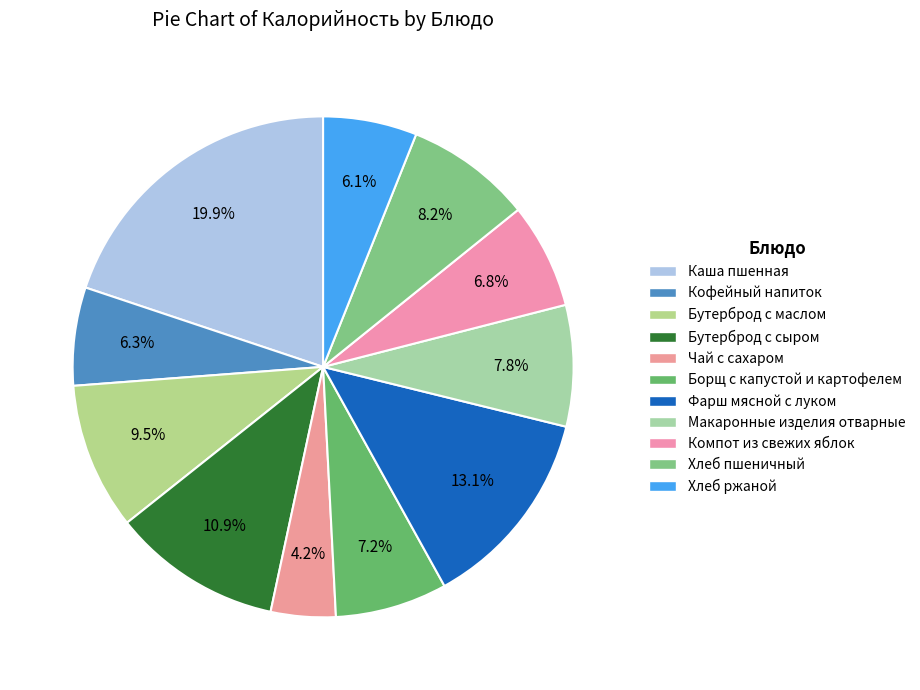

The Хлеб ржаной slice represents 6% of the pie. True or false?

True